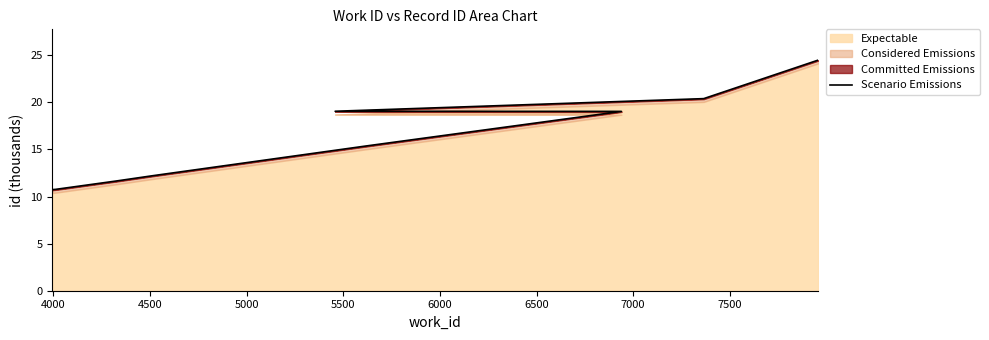

What is the ratio of the value at 6000 to the value at 5500?

1.3